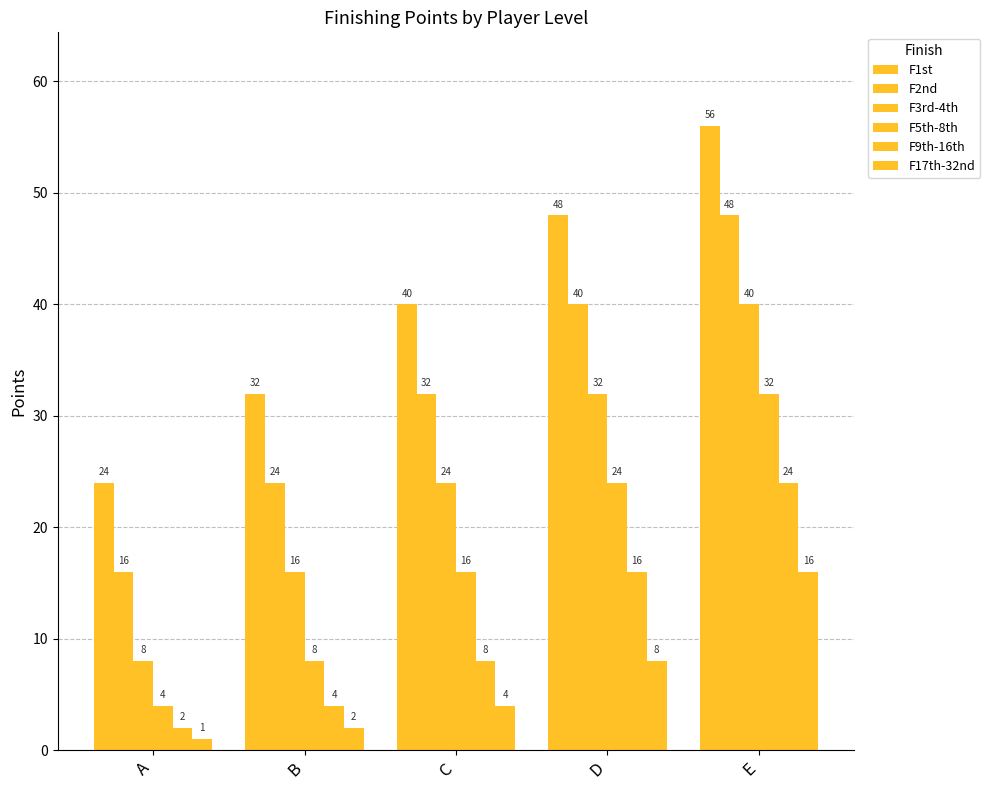

How many data points in F2nd are less than 32?

2